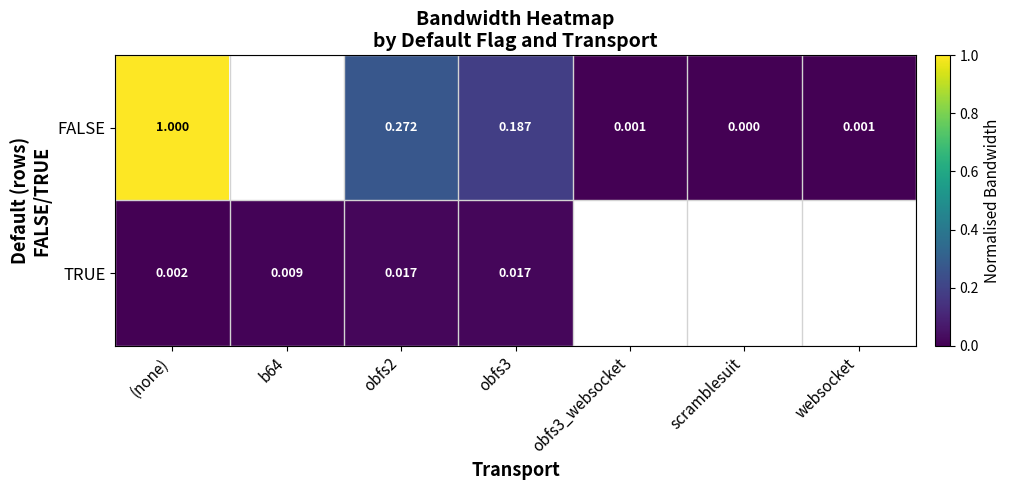

Is the value of FALSE at scramblesuit greater than the value of TRUE at (none)?

No